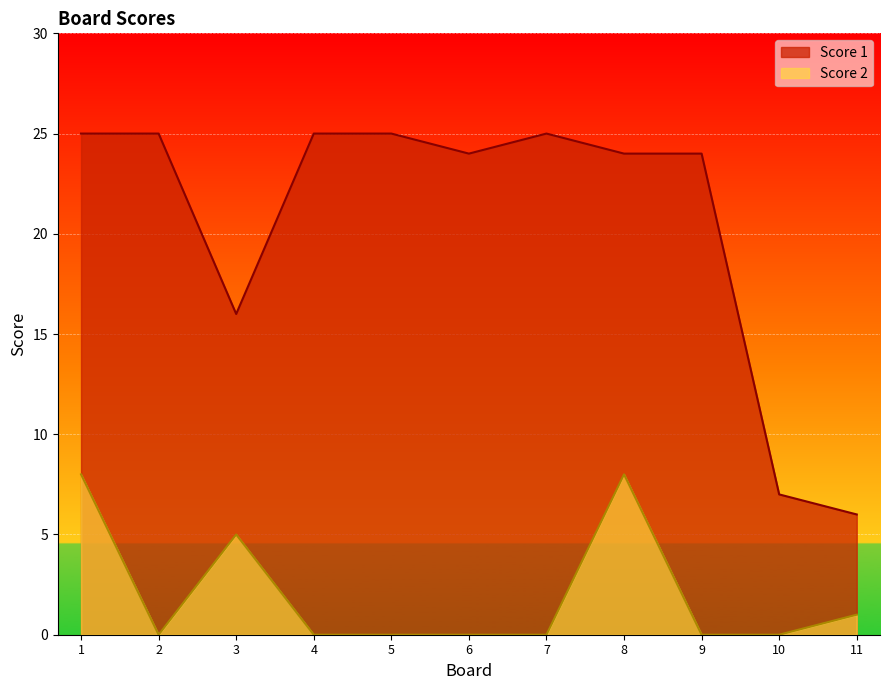

Reading right to left, list all the values displayed in this chart.

Score 1: 6	7	24	24	25	24	25	25	16	25	25
Score 2: 1	0	0	8	0	0	0	0	5	0	8